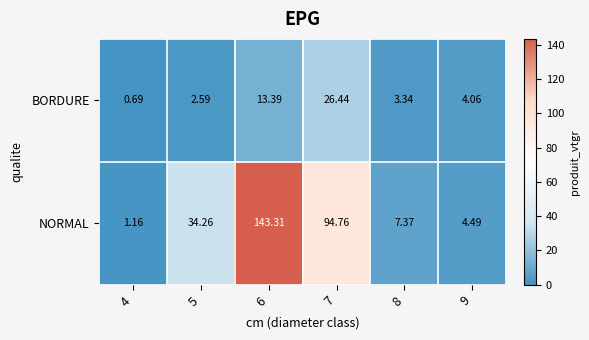

Count the number of categories in the chart.

6